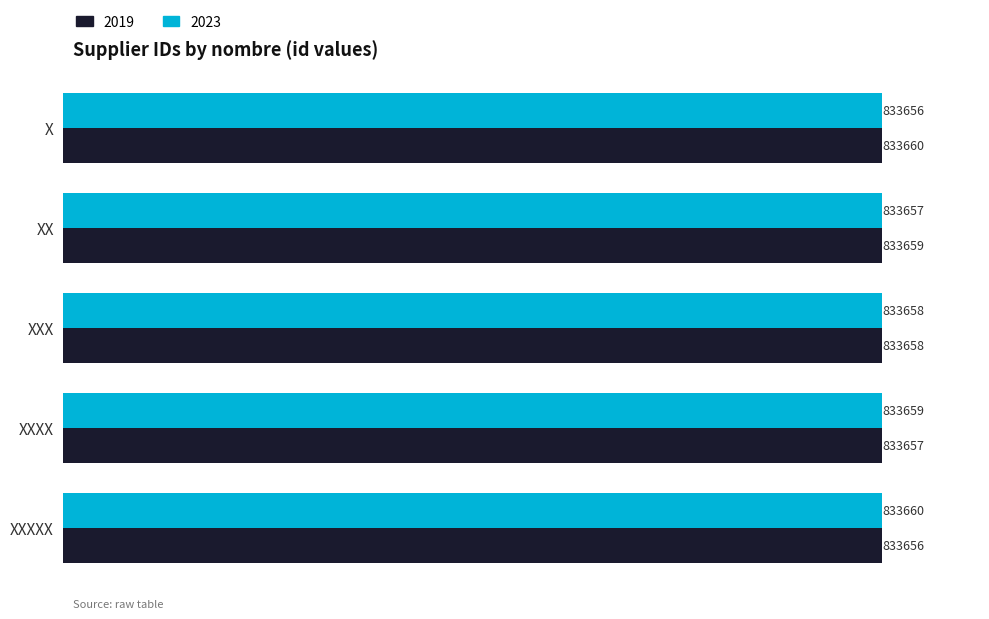

True or false: 2023 has a value of 1396743 at XXXXX.

False